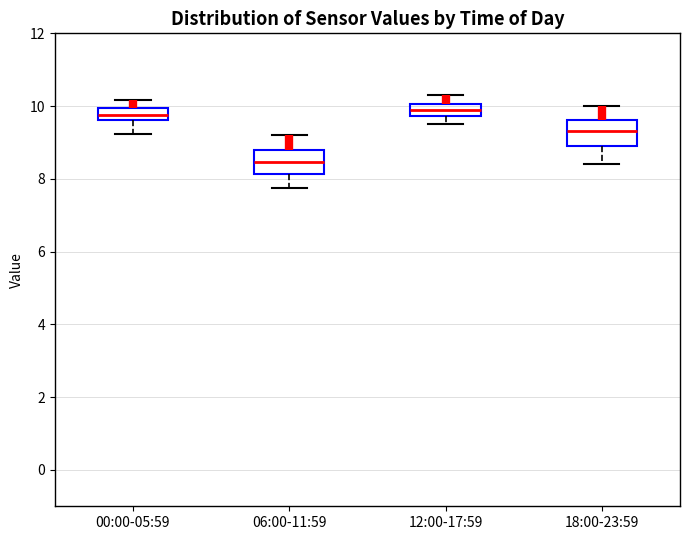

Where does the lower whisker of the box for 18:00-23:59 end on the y-axis? The values are not printed on the chart, so give them approximately, as read against the axis.

8.4